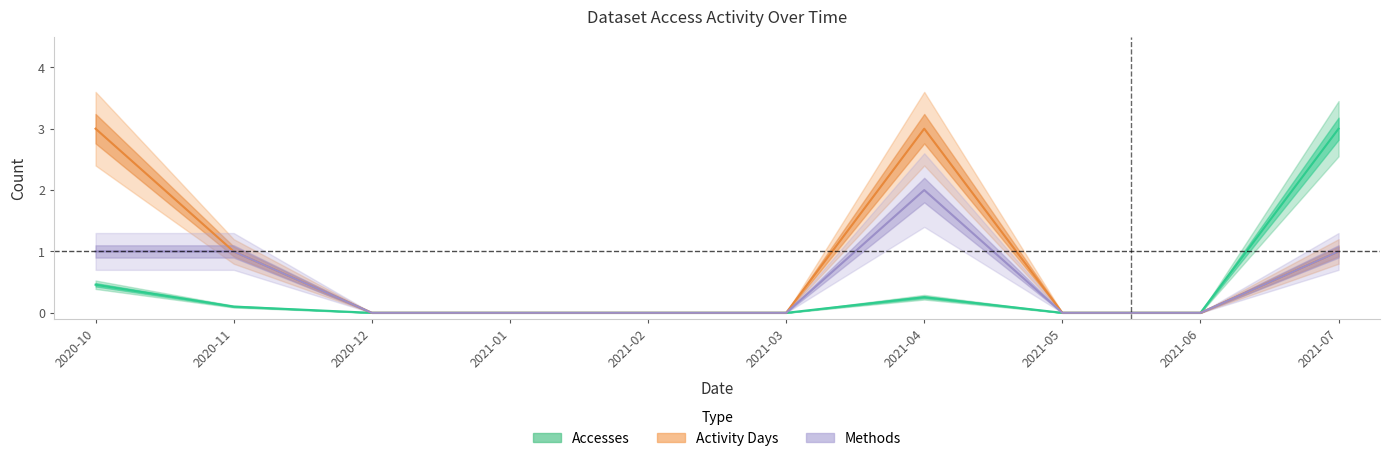

What is the spread (max minus min) of values at 2020-10?

2.5